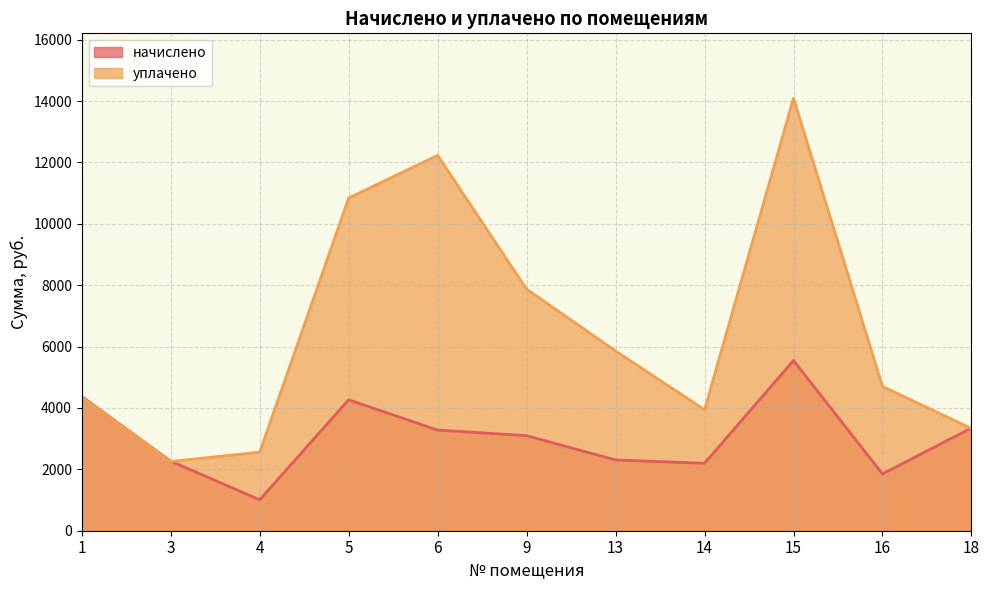

Where does the уплачено series first go above 4702?

5